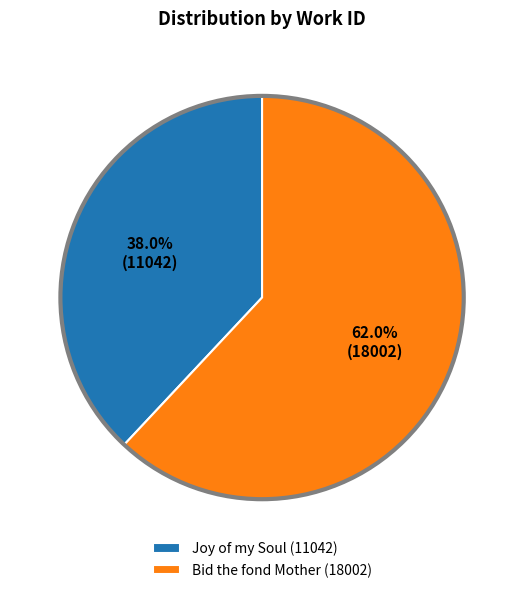

What is the majority slice?

Bid the fond Mother (18002)